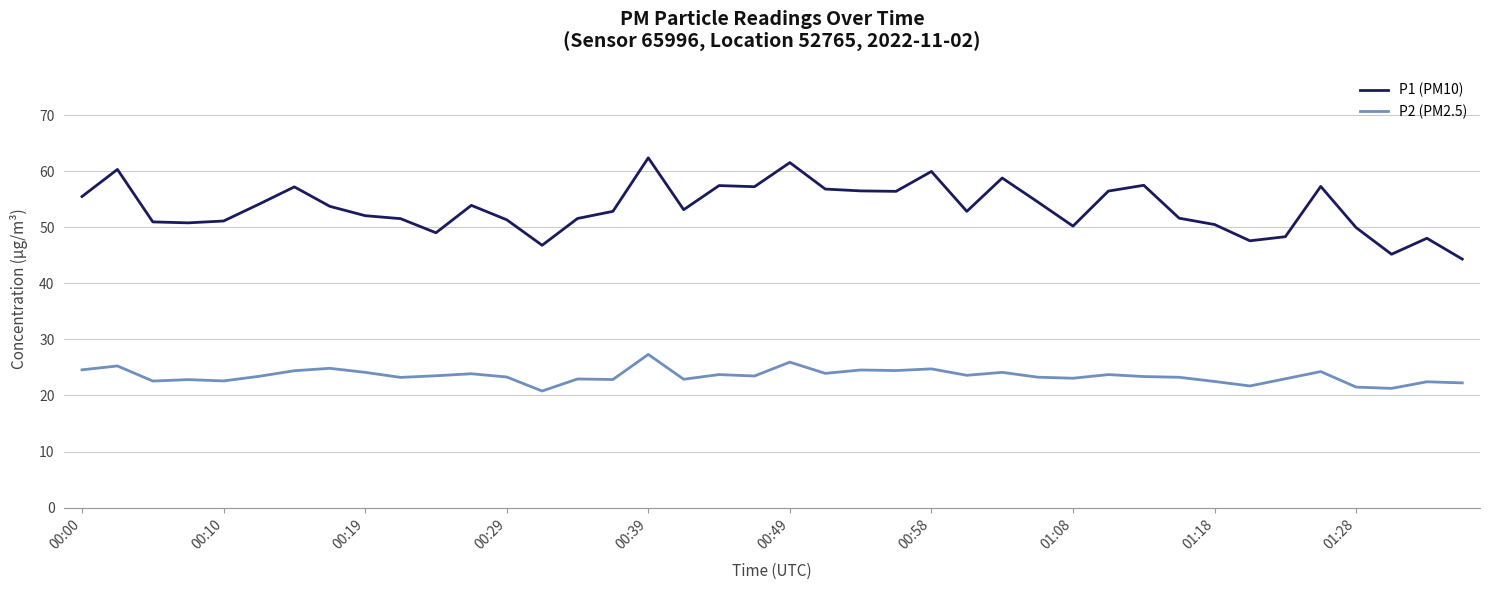

What is the difference between the maximum and minimum values in the P2 (PM2.5) series?

6.5